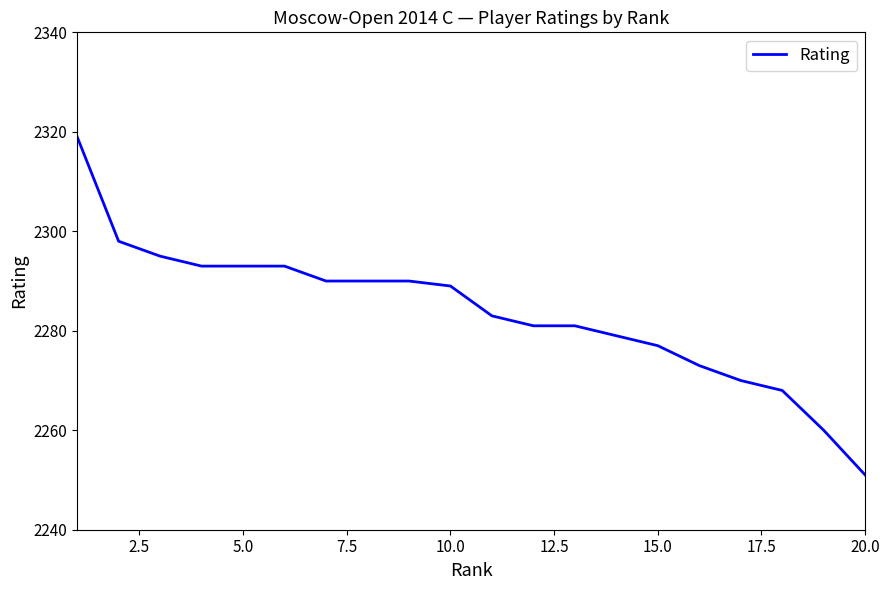

What is the maximum value shown in the chart?

2319